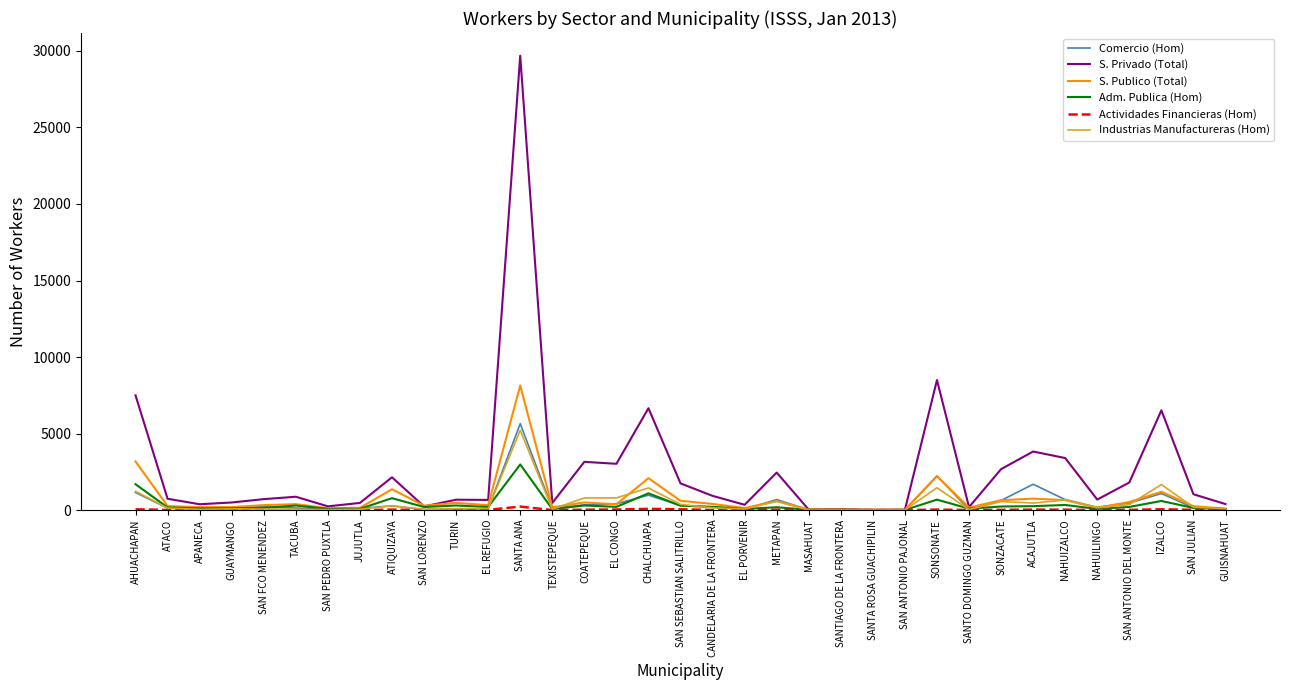

The value of Comercio (Hom) at ACAJUTLA is 1689. True or false?

True